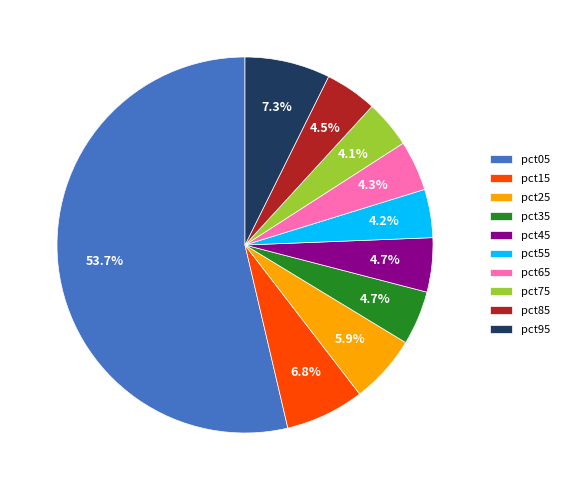

Is the sum of pct15 and pct75 greater than half?

No